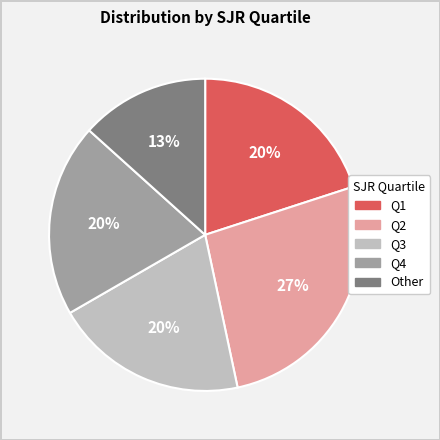

To the nearest percent, what is the average slice percentage?

20%